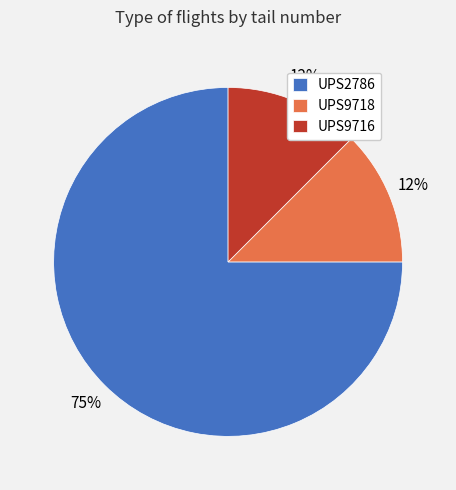

Approximately how many times larger is the value at UPS9718 compared to UPS9716?

1.0